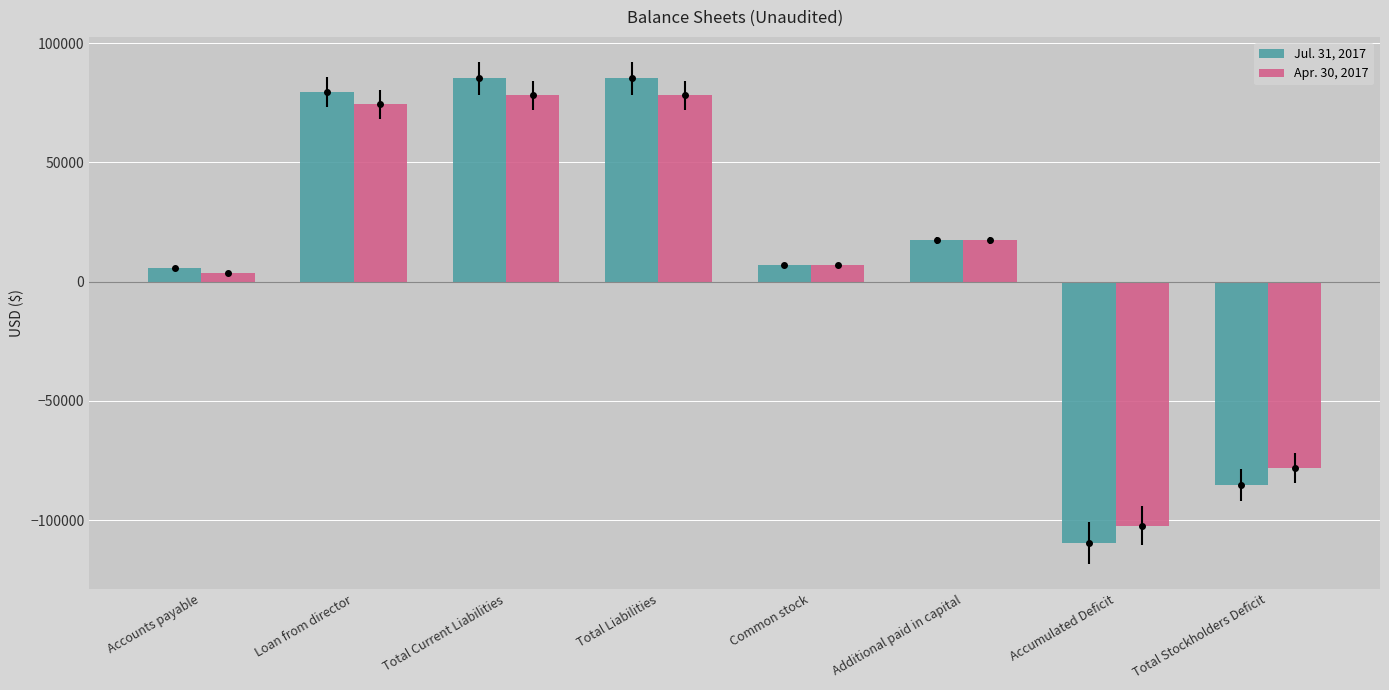

What is the sum of all Jul. 31, 2017 values?

85332